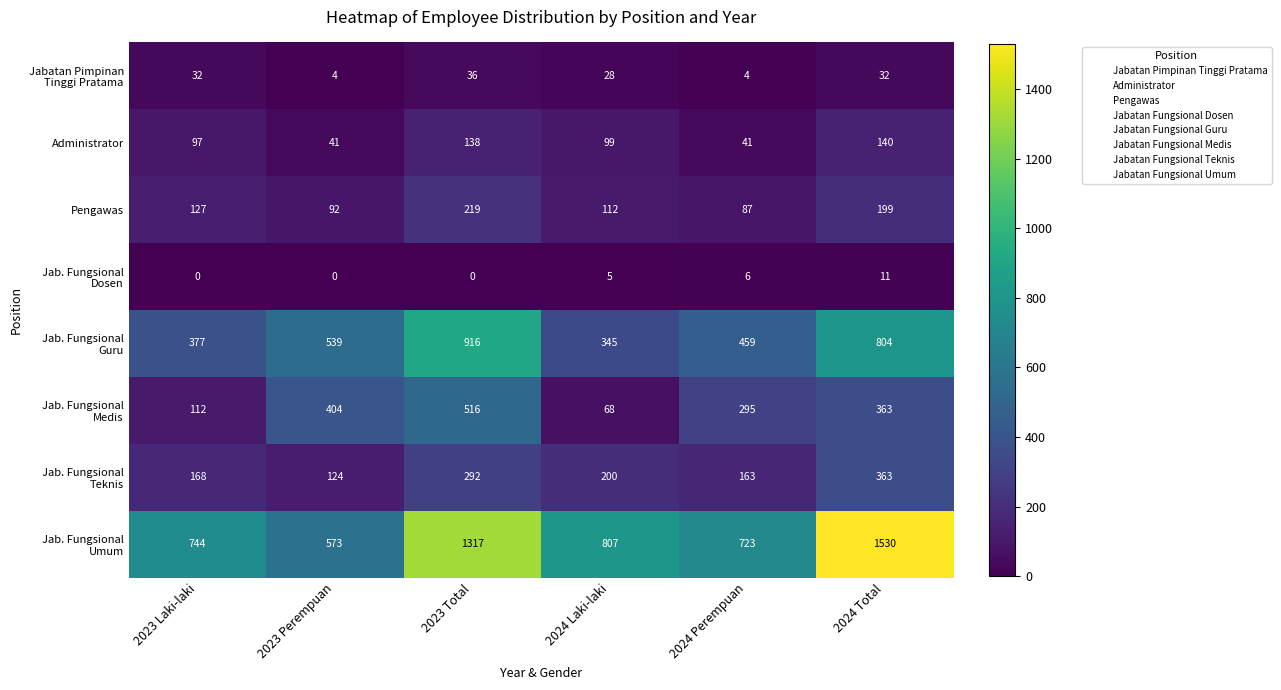

Which category has the highest value across all series?

2024 Total